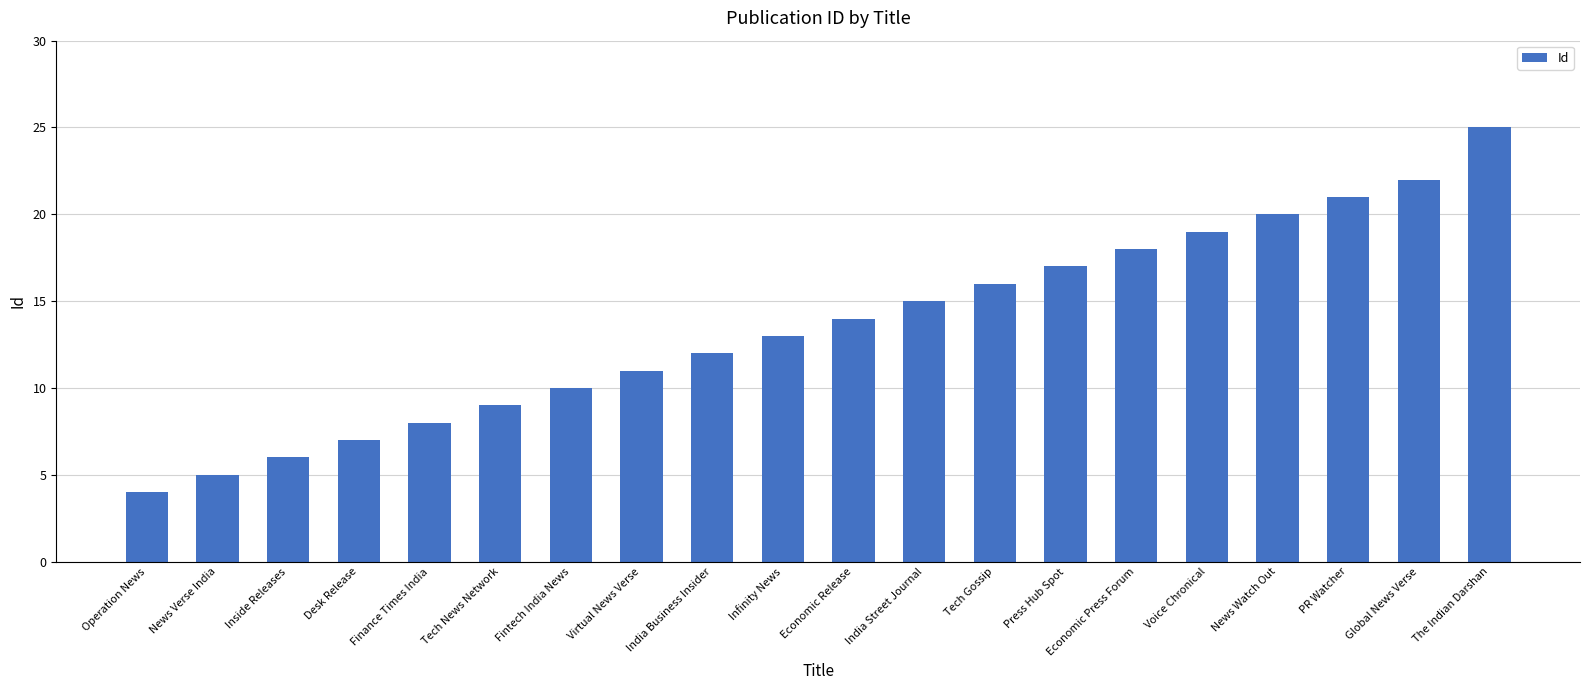

What is the change in value from Operation News to India Street Journal?

+11